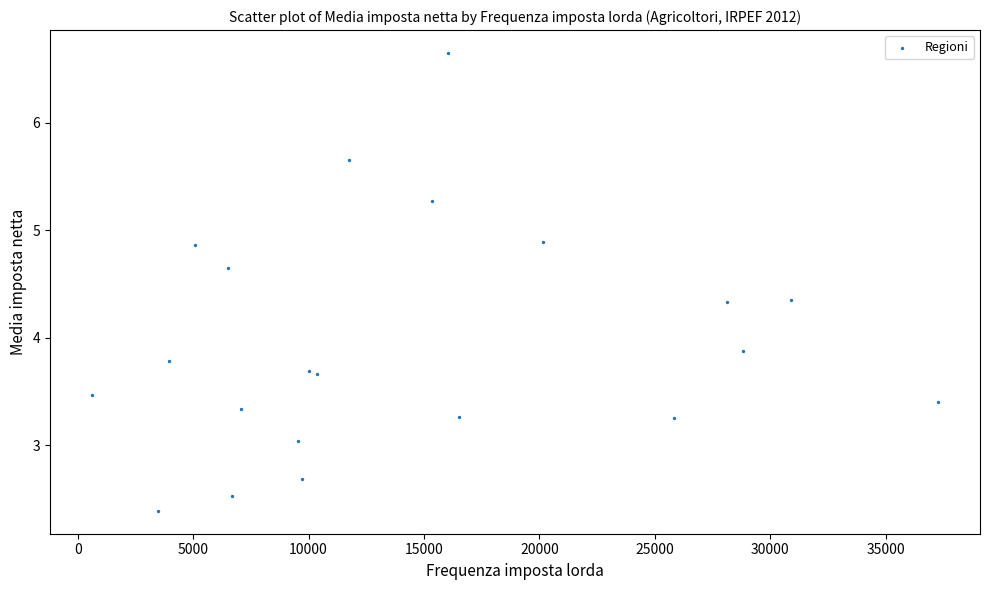

What Y value in the scatter plot is closest to 4?

3.9